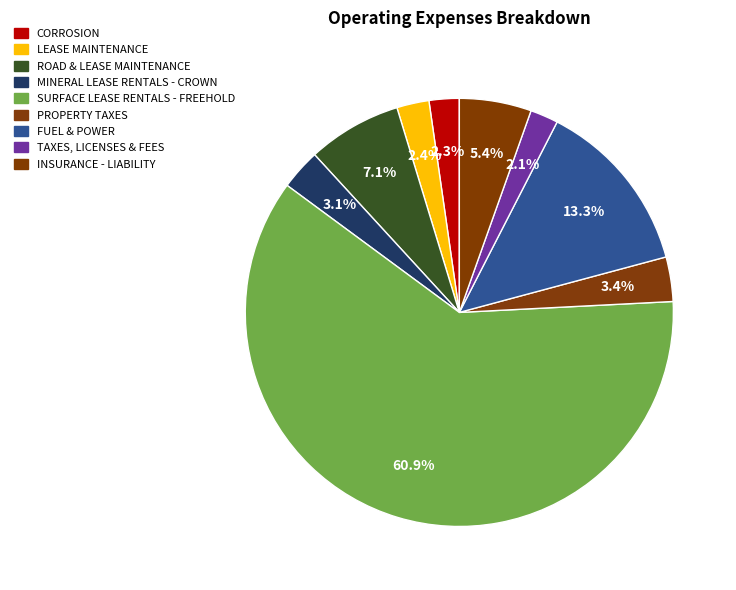

To the nearest percent, what is the difference between the ROAD & LEASE MAINTENANCE and CORROSION slice percentages?

5%